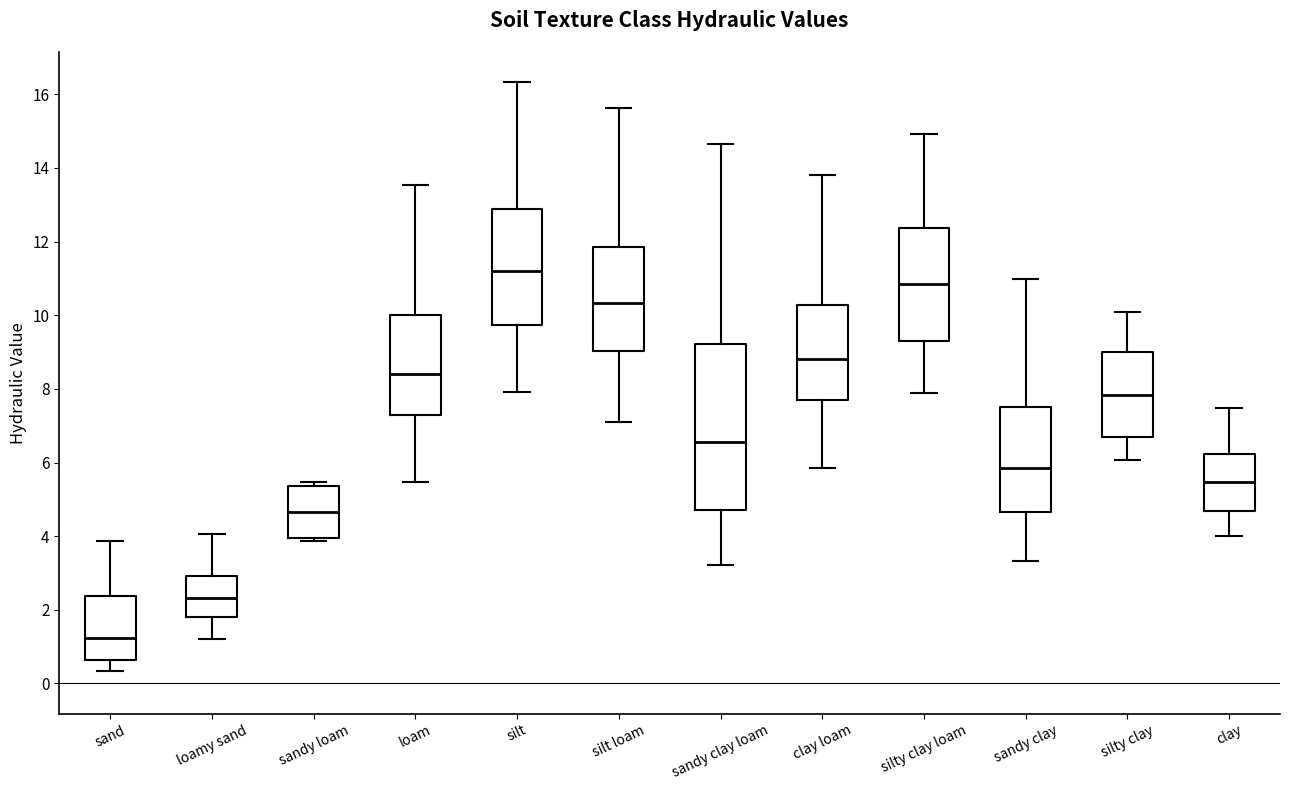

Reading left to right, read every box against the y-axis: the position of its median line, the range the box covers, and the ends of its whiskers. The values are not printed on the chart, so give them approximately, as read against the axis.

sand: median 1.2, box 0.6 to 2.4, whiskers 0.4 to 3.8
loamy sand: median 2.4, box 1.8 to 3.0, whiskers 1.2 to 4.0
sandy loam: median 4.6, box 4.0 to 5.4, whiskers 3.8 to 5.4 (just above the box's upper edge)
loam: median 8.4, box 7.4 to 10.0, whiskers 5.4 to 13.6
silt: median 11.2, box 9.8 to 12.8, whiskers 8.0 to 16.4
silt loam: median 10.4, box 9.0 to 11.8, whiskers 7.2 to 15.6
sandy clay loam: median 6.6, box 4.6 to 9.2, whiskers 3.2 to 14.6
clay loam: median 8.8, box 7.8 to 10.2, whiskers 5.8 to 13.8
silty clay loam: median 10.8, box 9.2 to 12.4, whiskers 7.8 to 15.0
sandy clay: median 5.8, box 4.6 to 7.6, whiskers 3.4 to 11.0
silty clay: median 7.8, box 6.8 to 9.0, whiskers 6.0 to 10.0
clay: median 5.4, box 4.6 to 6.2, whiskers 4.0 to 7.4